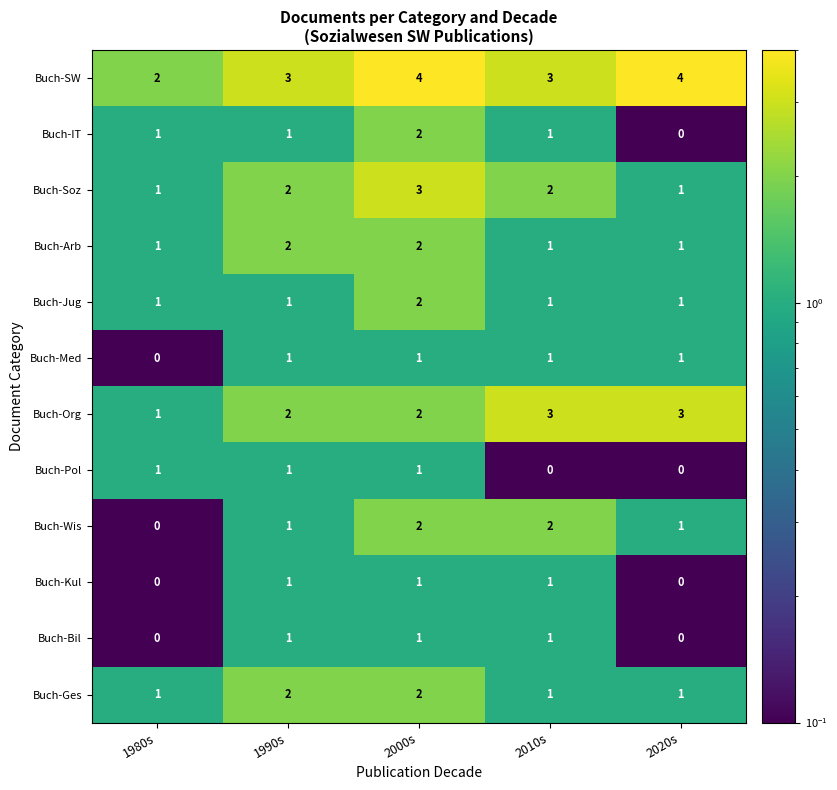

What is the total value across all series at 1990s?

18